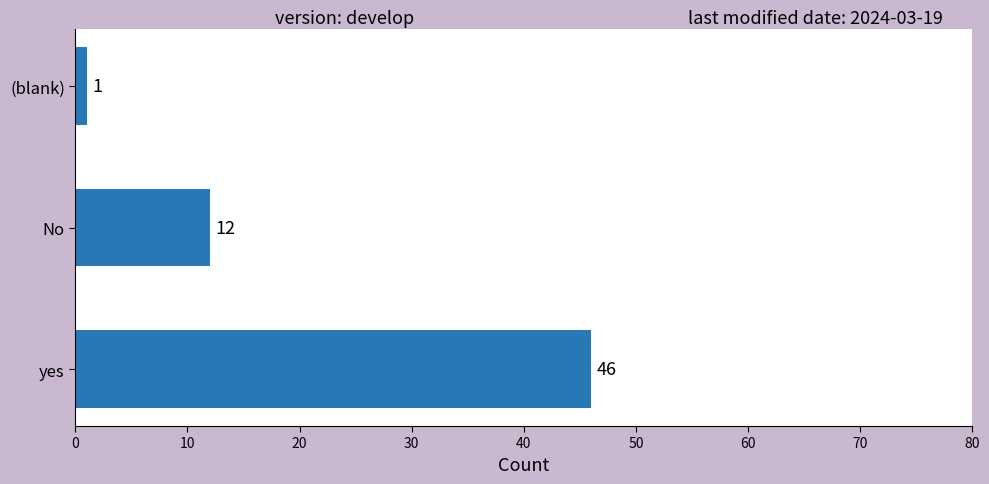

Reading bottom to top, transcribe all the data shown in this chart.

yes=46	No=12	(blank)=1